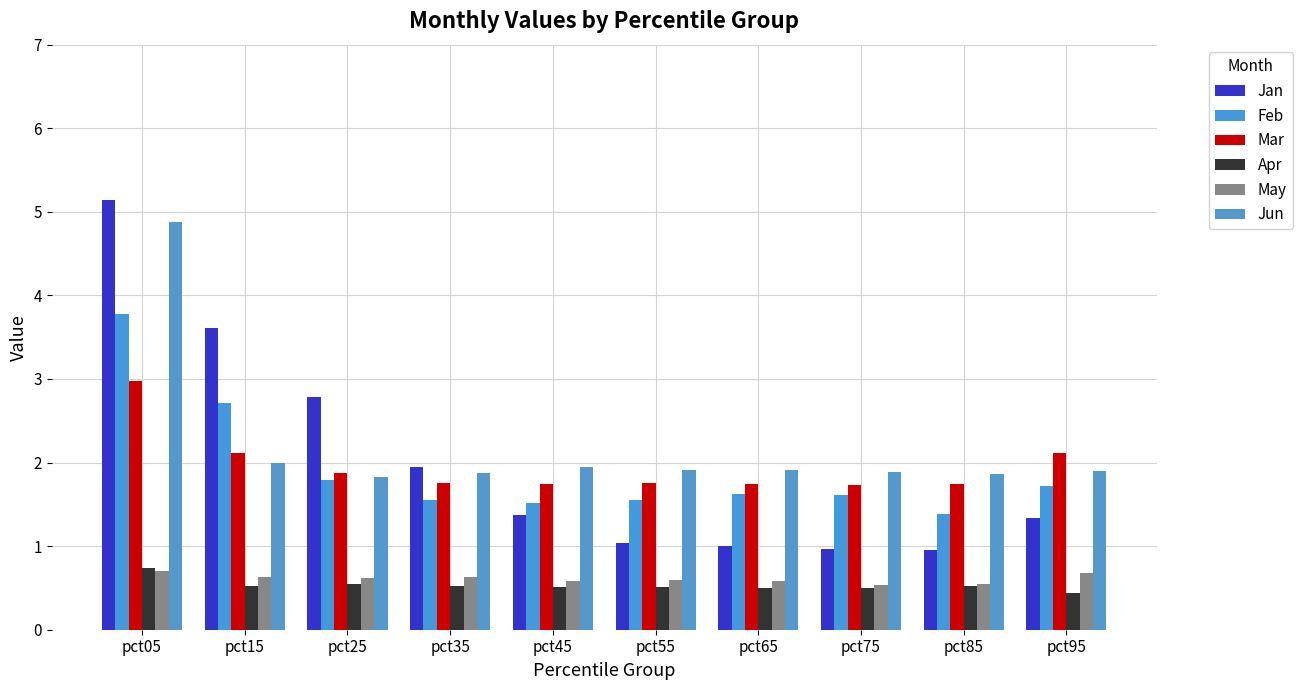

How many bars are there in each group?

6